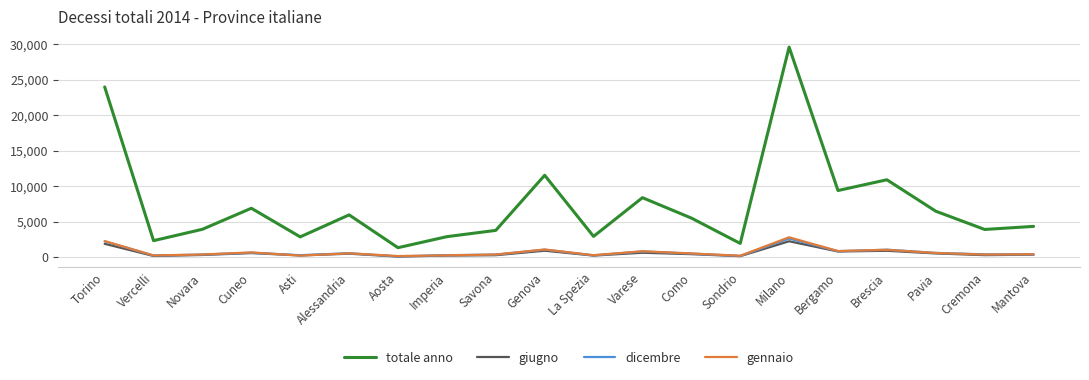

True or false: totale anno and gennaio intersect in this chart.

False